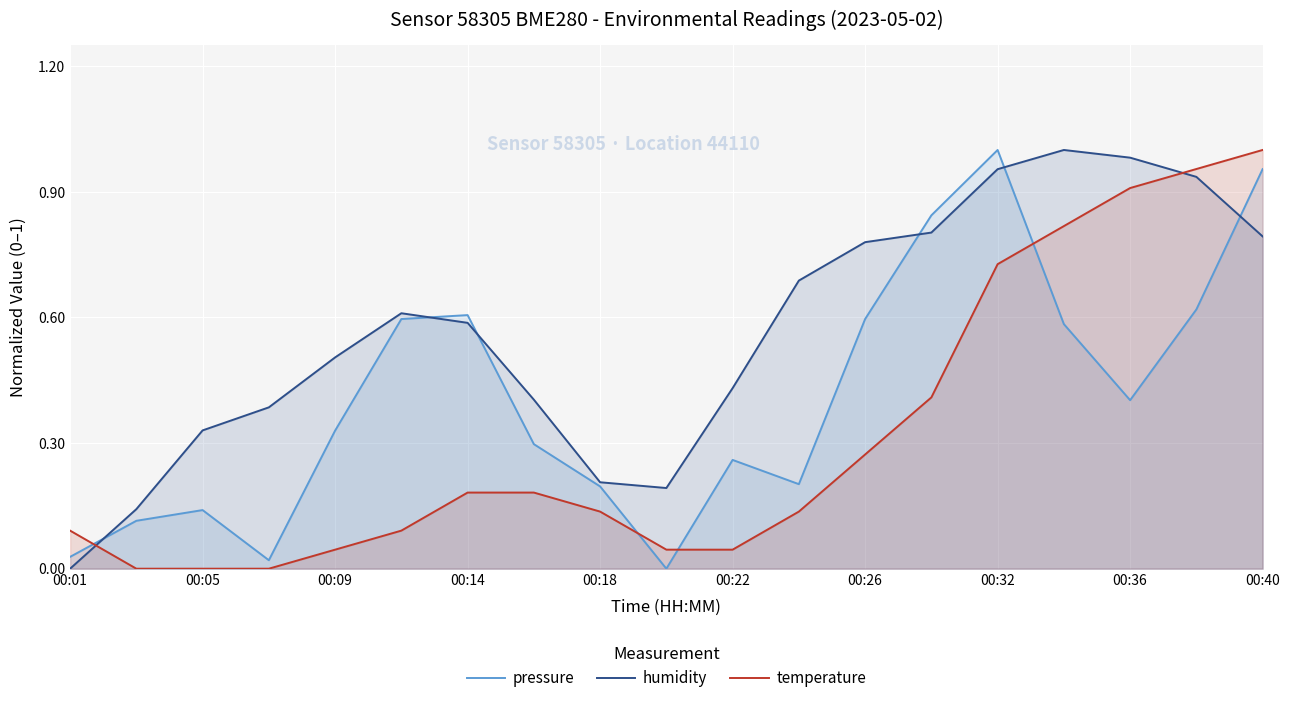

List the series in order of their overall mean, highest first.

humidity, pressure, temperature